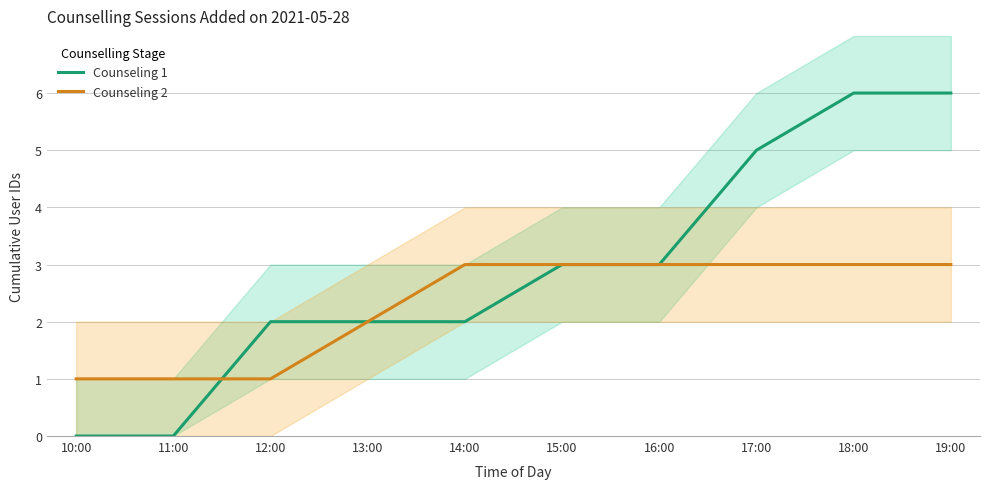

Reading right to left, what are all the values shown in this chart?

Counseling 1: 19:00=6	18:00=6	17:00=5	16:00=3	15:00=3	14:00=2	13:00=2	12:00=2	11:00=0	10:00=0
Counseling 2: 19:00=3	18:00=3	17:00=3	16:00=3	15:00=3	14:00=3	13:00=2	12:00=1	11:00=1	10:00=1